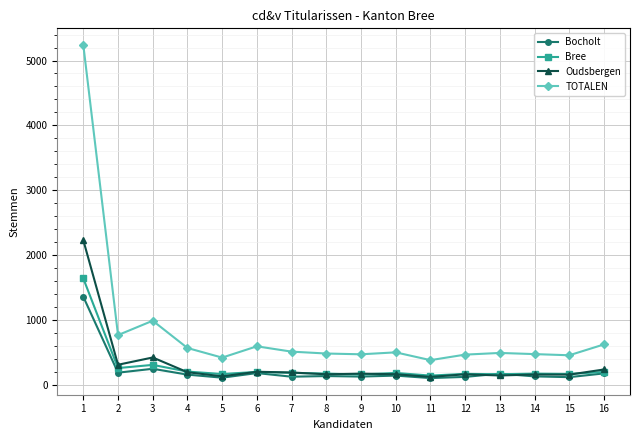

True or false: TOTALEN and Bree cross at least once.

False